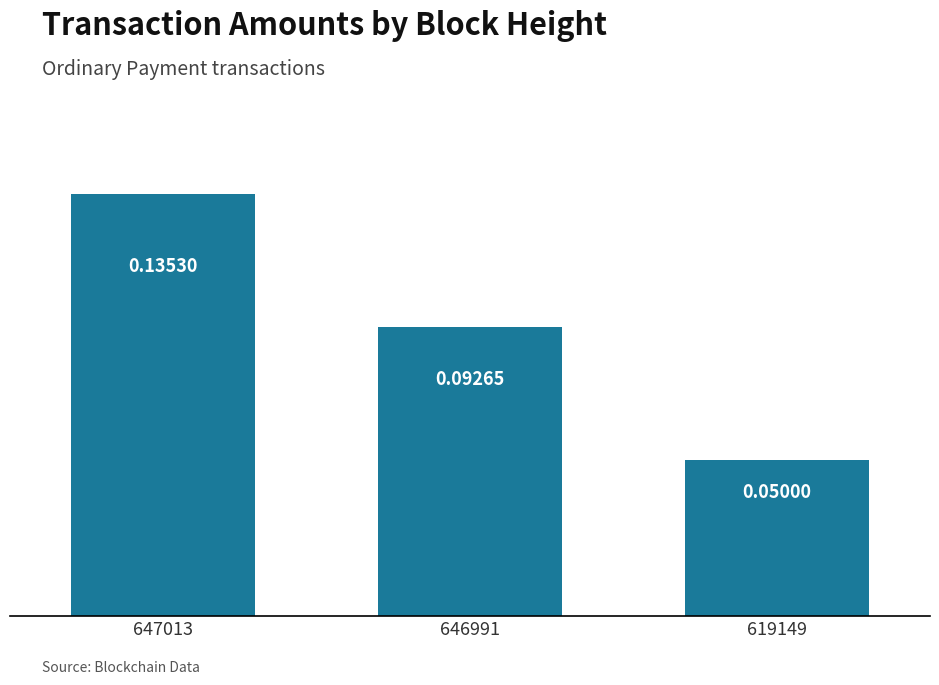

List the labels in order of value, smallest first.

619149, 646991, 647013